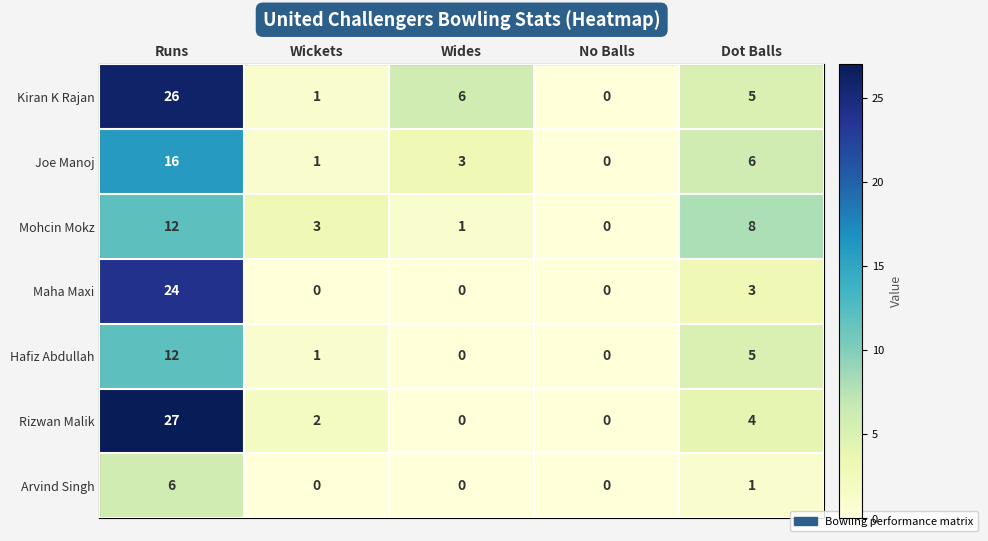

The value of Hafiz Abdullah at Dot Balls is 5. True or false?

True